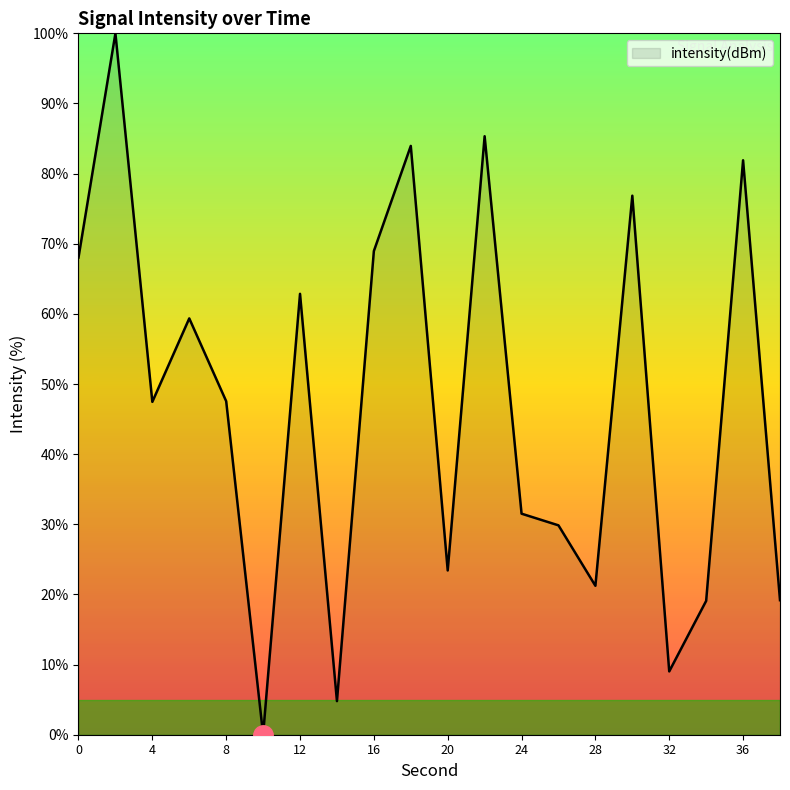

What is the greatest value displayed?

100.0